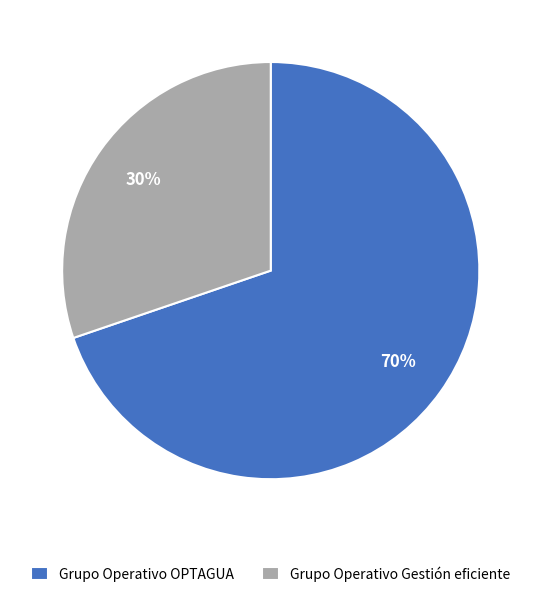

Is the sum of Grupo Operativo Gestión eficiente and Grupo Operativo OPTAGUA greater than half?

Yes